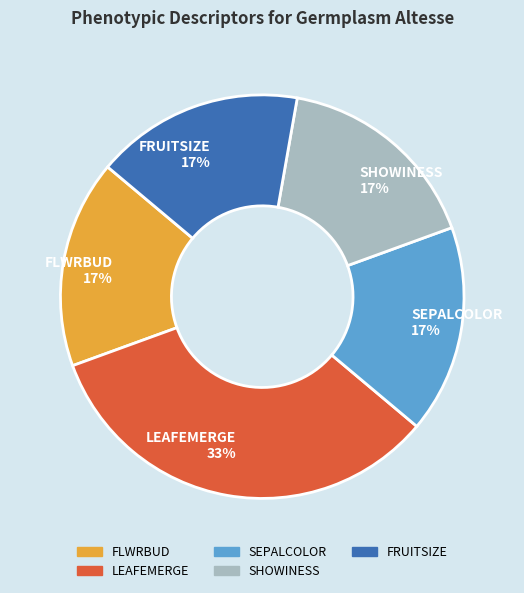

Is there a majority slice in this chart?

No